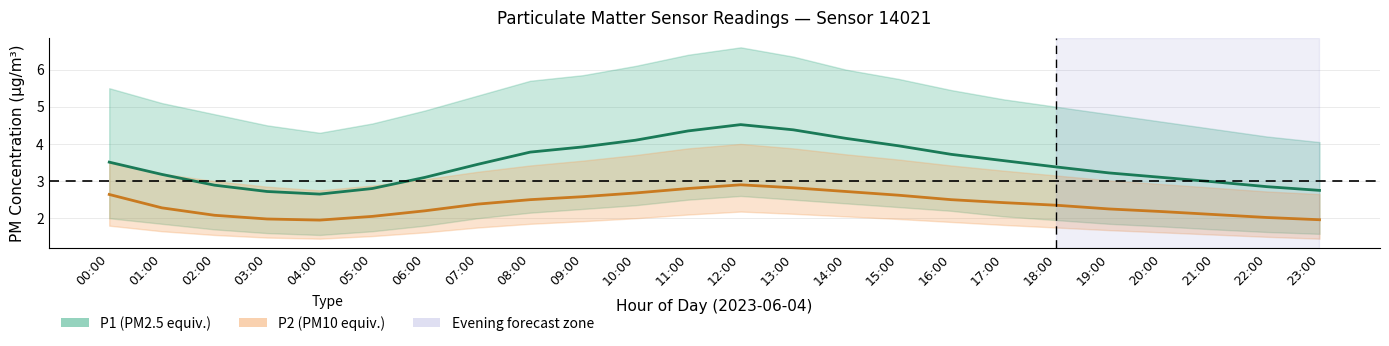

What is the smallest value displayed?

1.4